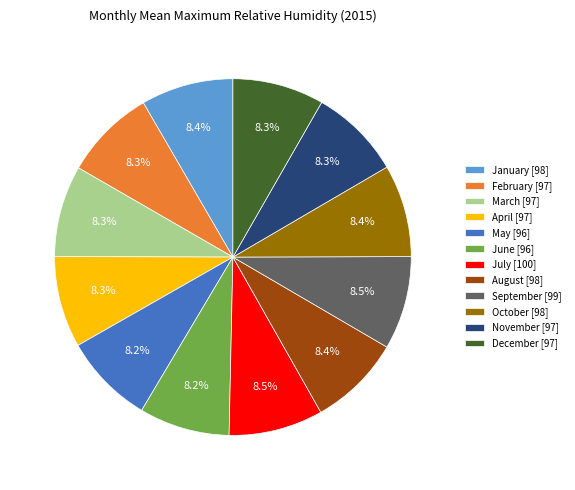

Count the number of slices in the pie.

12